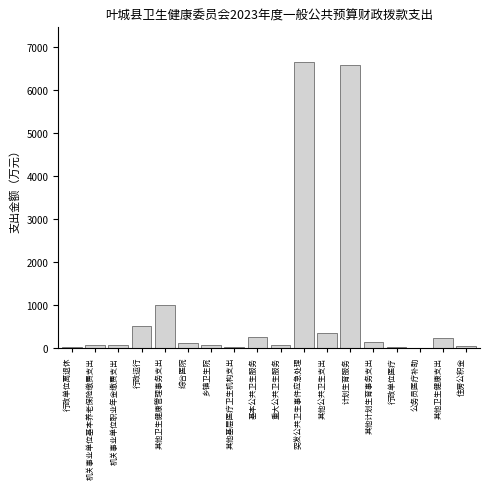

The chart shows a value of 2322.0 at 突发公共卫生事件应急处理. True or false?

False